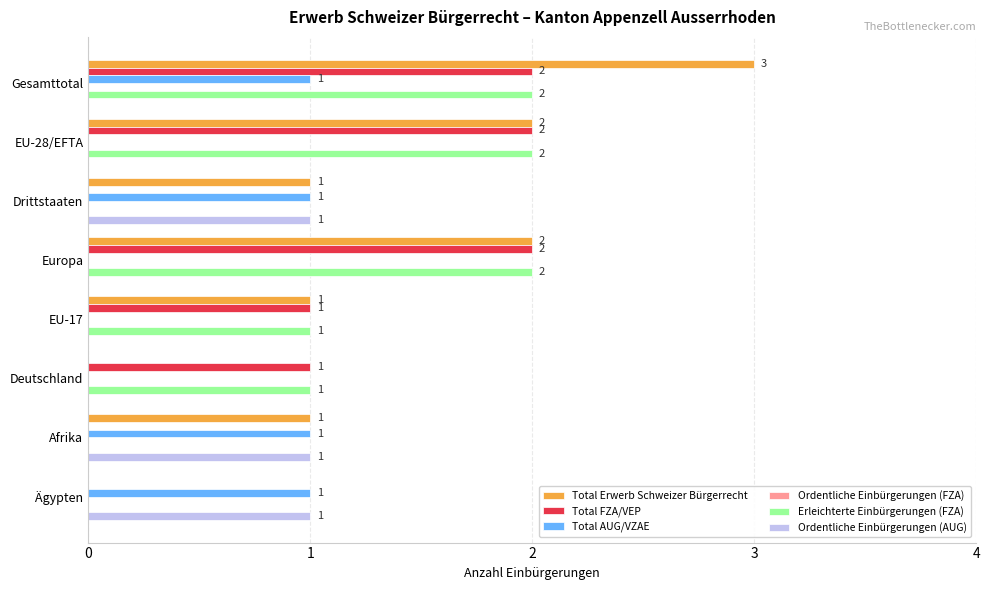

What is the maximum value shown in the chart?

3